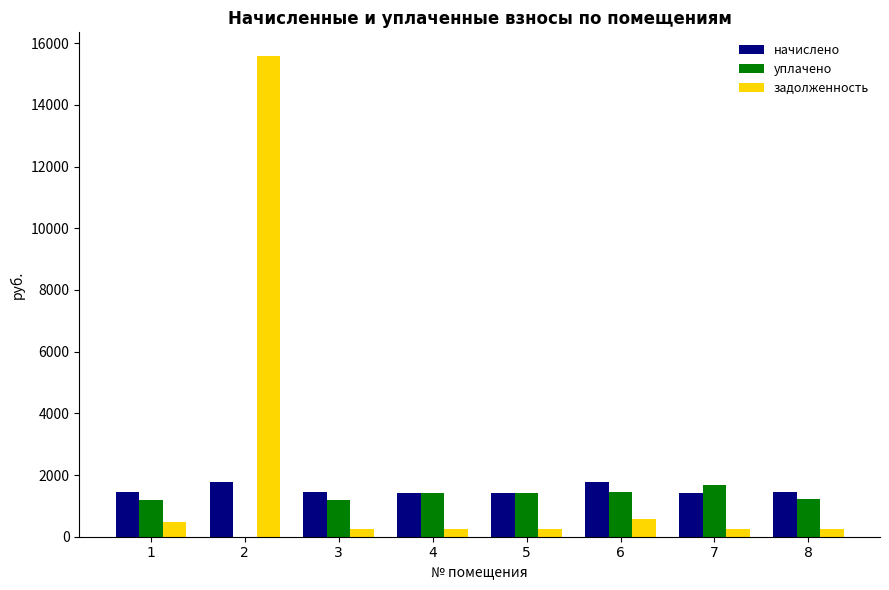

What is the total value across all series at 2?

17337.8